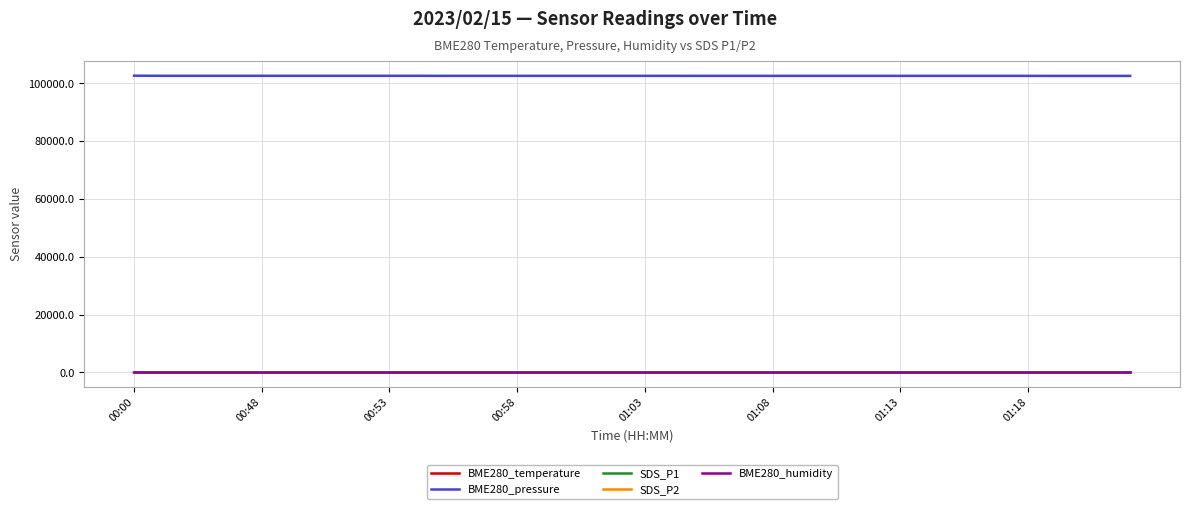

What is the lowest value of the BME280_pressure series?

102630.0